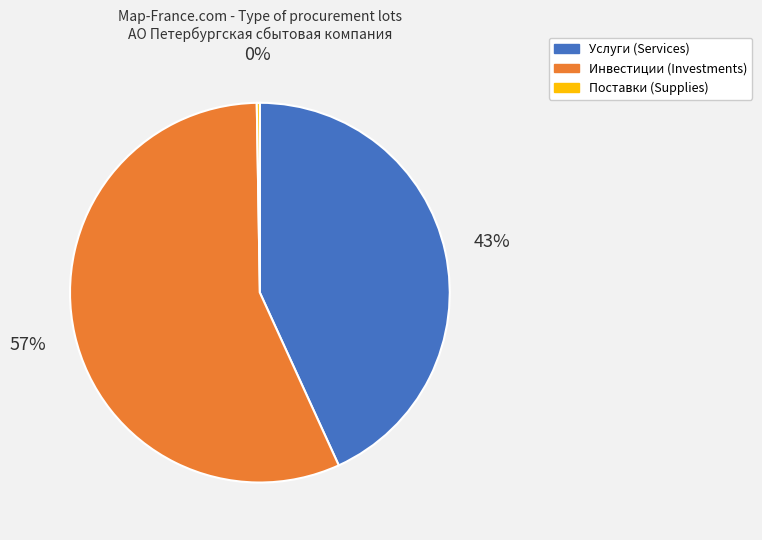

Is the sum of Инвестиции (Investments) and Услуги (Services) greater than half?

Yes